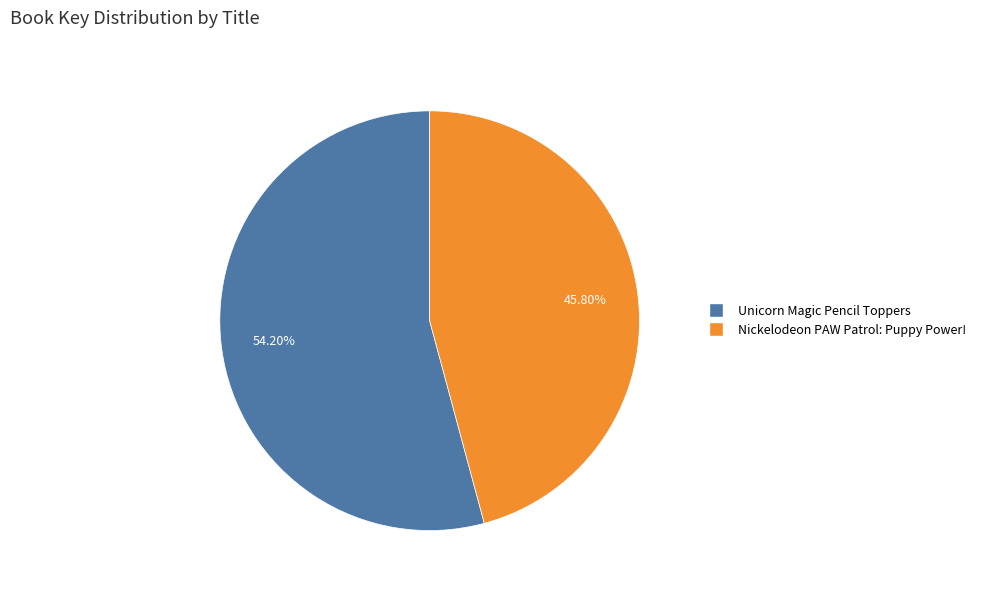

What is the ratio of the value at Nickelodeon PAW Patrol: Puppy Power! to the value at Unicorn Magic Pencil Toppers?

0.8